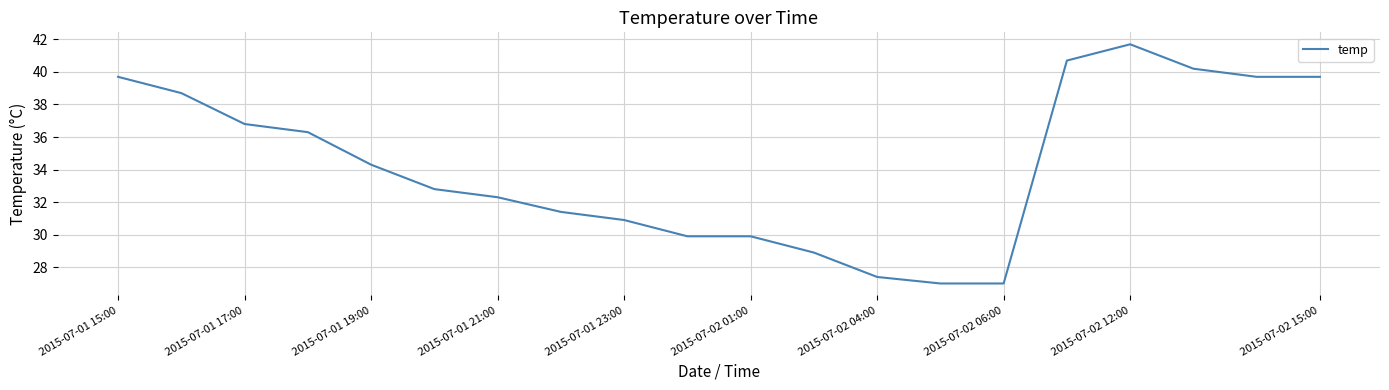

What is the difference between the maximum and minimum values?

14.7